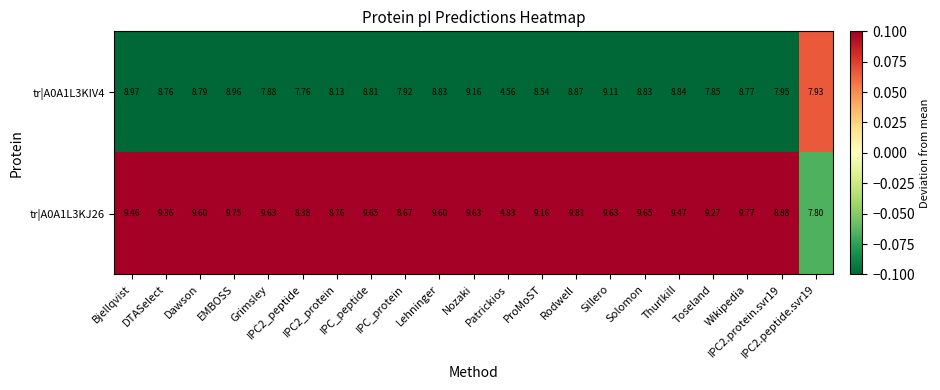

How many series are shown in this chart?

2